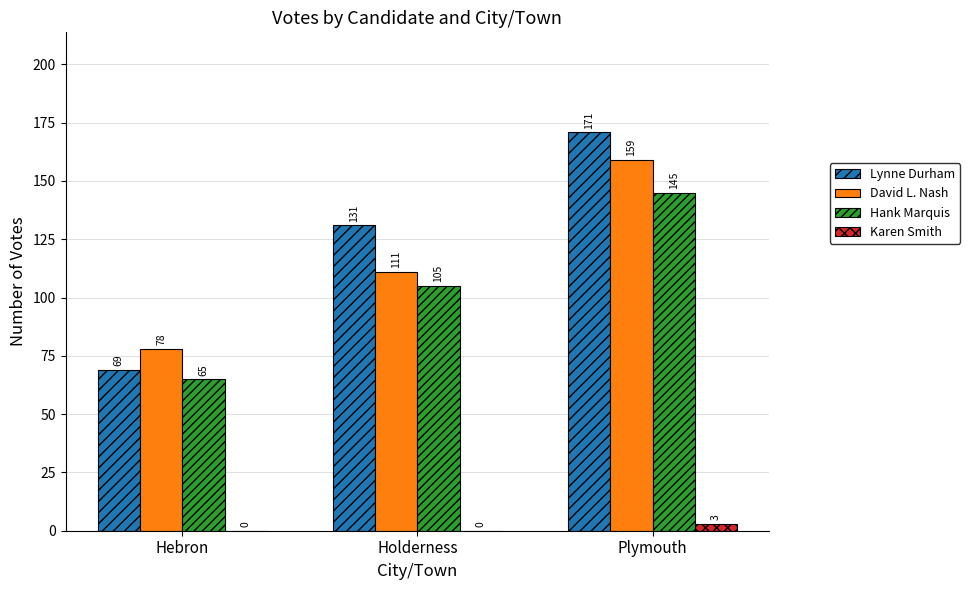

Between Hebron and Plymouth, which series saw the biggest shift?

Lynne Durham